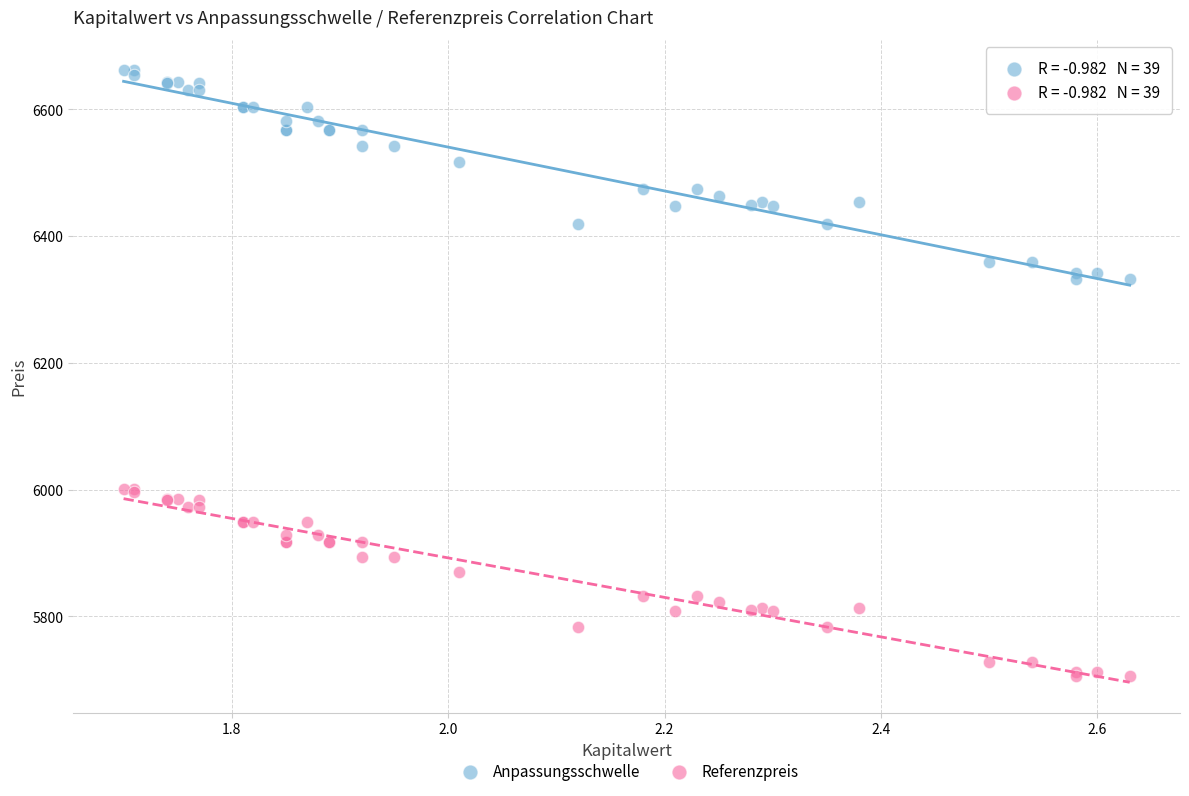

Which series reaches the maximum Y coordinate?

Anpassungsschwelle